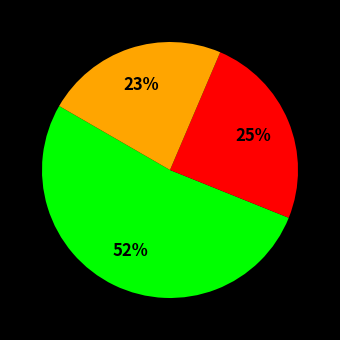

To the nearest percent, what is the difference between the largest and smallest slice percentages?

29%